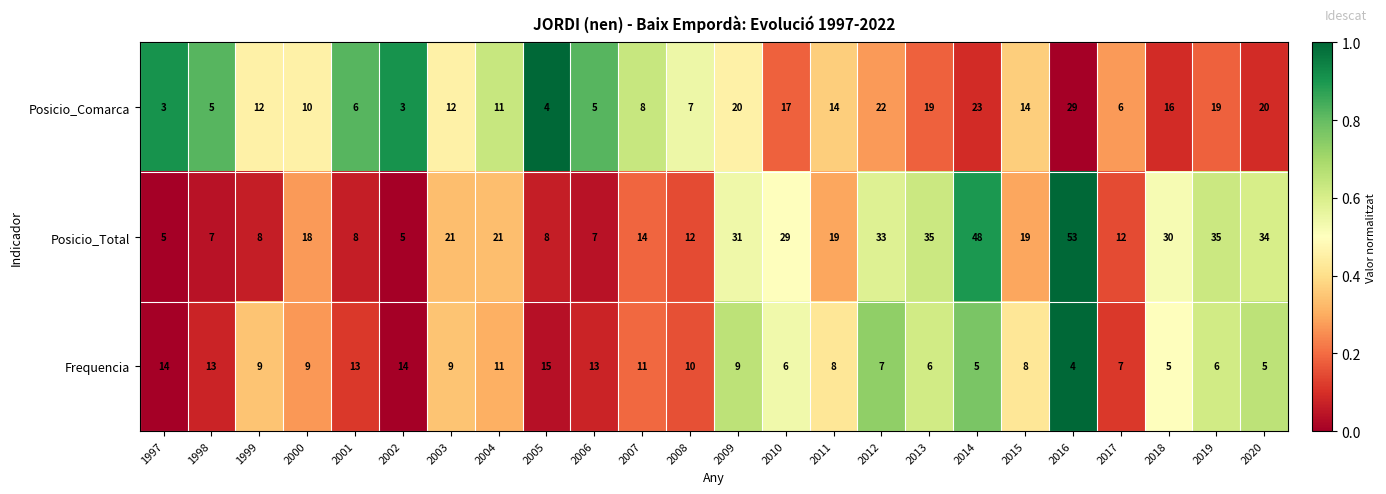

The value of Frequencia at 2007 is 8. True or false?

False